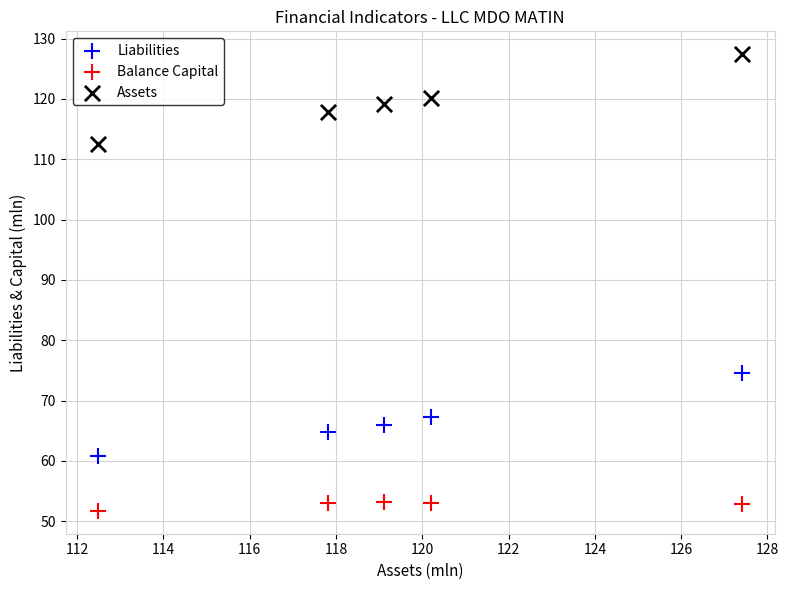

Which series contains the highest Y value?

Assets